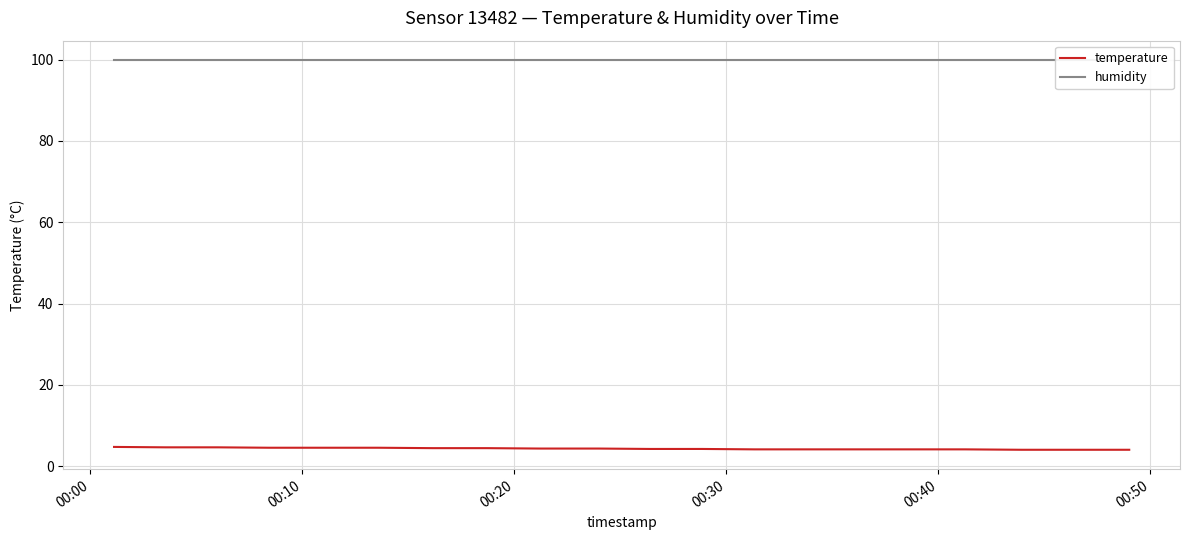

Count the number of data series in this chart.

2